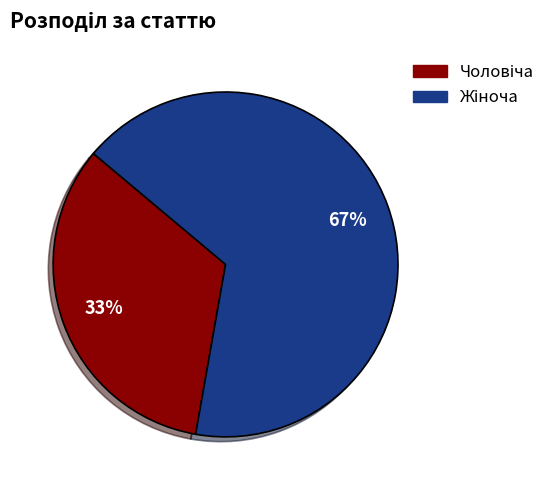

Is there a majority slice in this chart?

Yes